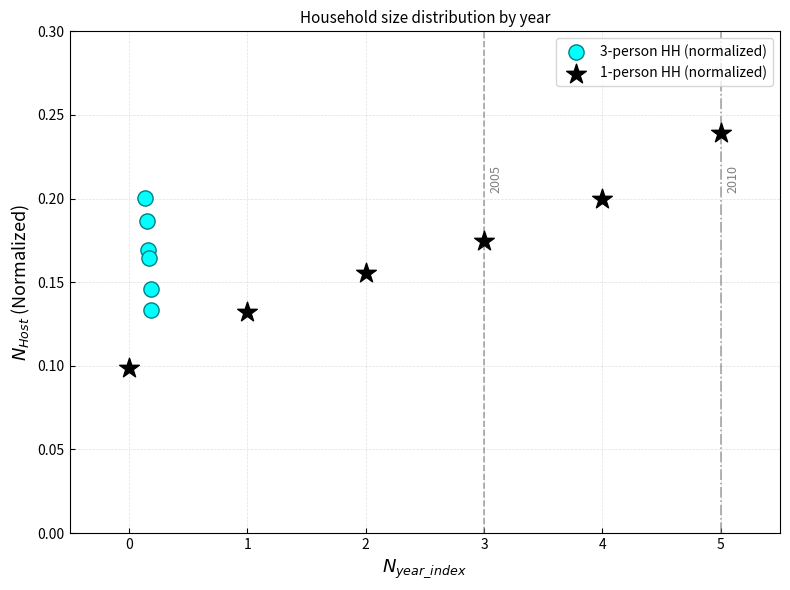

Which series reaches the maximum Y coordinate?

1-person HH (normalized)